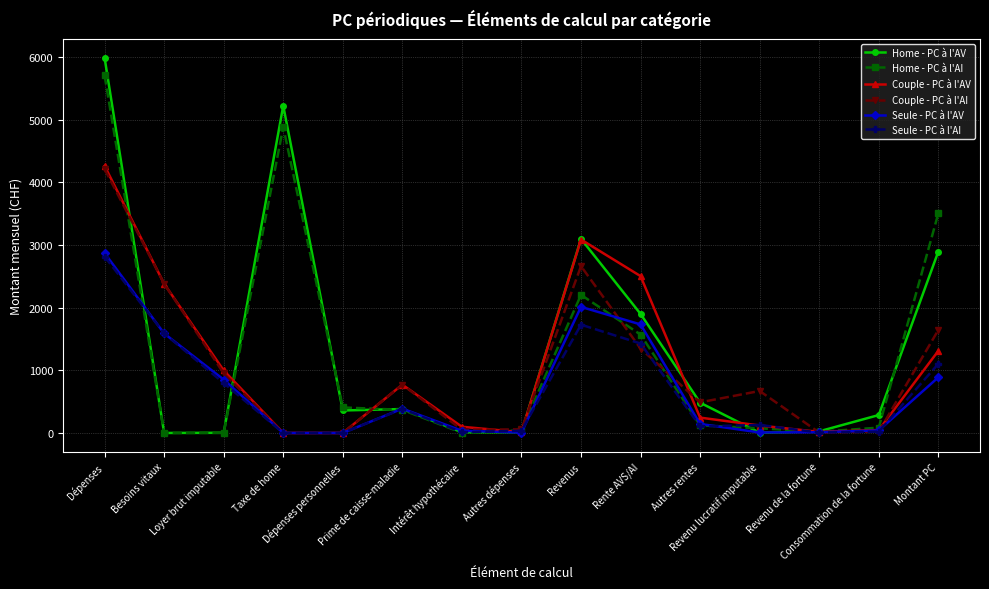

True or false: Seule - PC à l'AV has more than 1 interior local peaks.

True